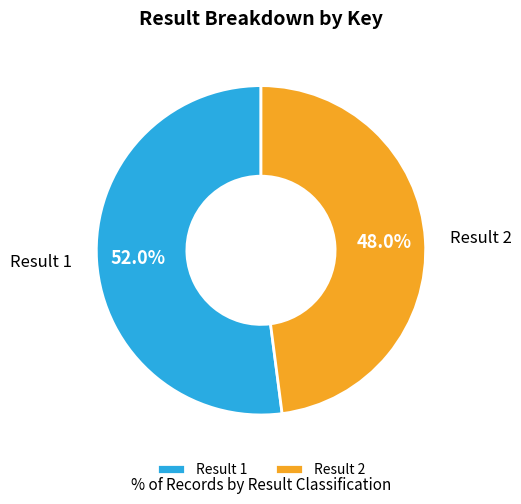

Does any single category account for the majority?

Yes